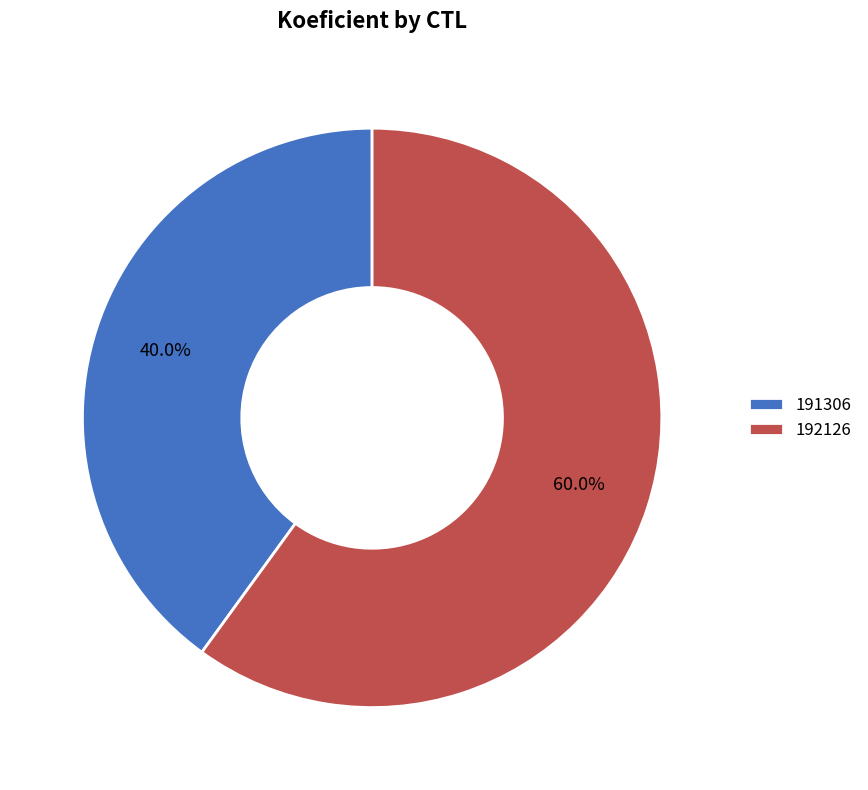

Between 192126 and 191306, which is larger?

192126